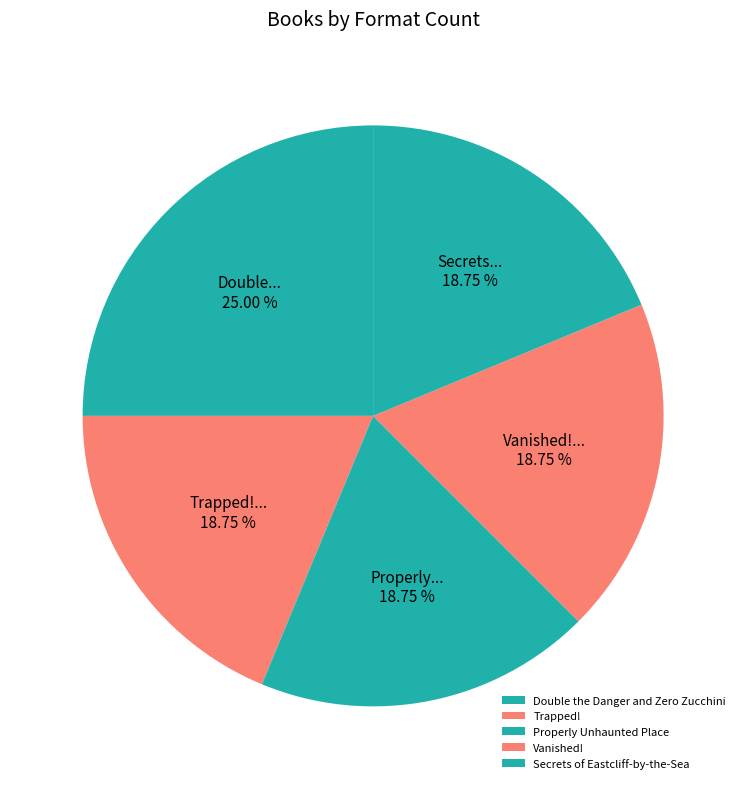

What is the smallest slice in the pie chart?

Trapped!